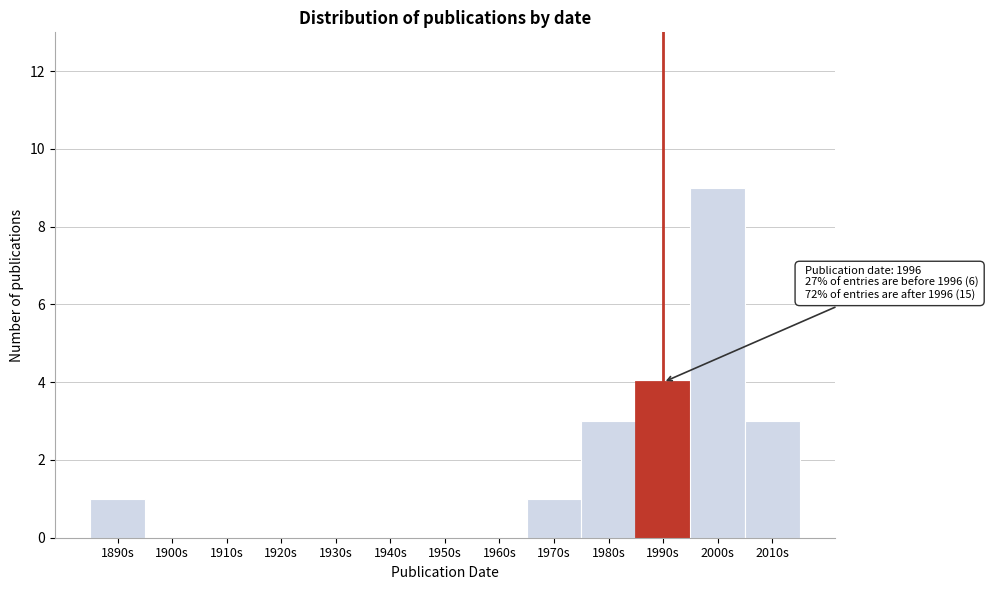

Reading left to right, what are all the values shown in this chart?

1890s=1	1900s=0	1910s=0	1920s=0	1930s=0	1940s=0	1950s=0	1960s=0	1970s=1	1980s=3	1990s=4	2000s=9	2010s=3